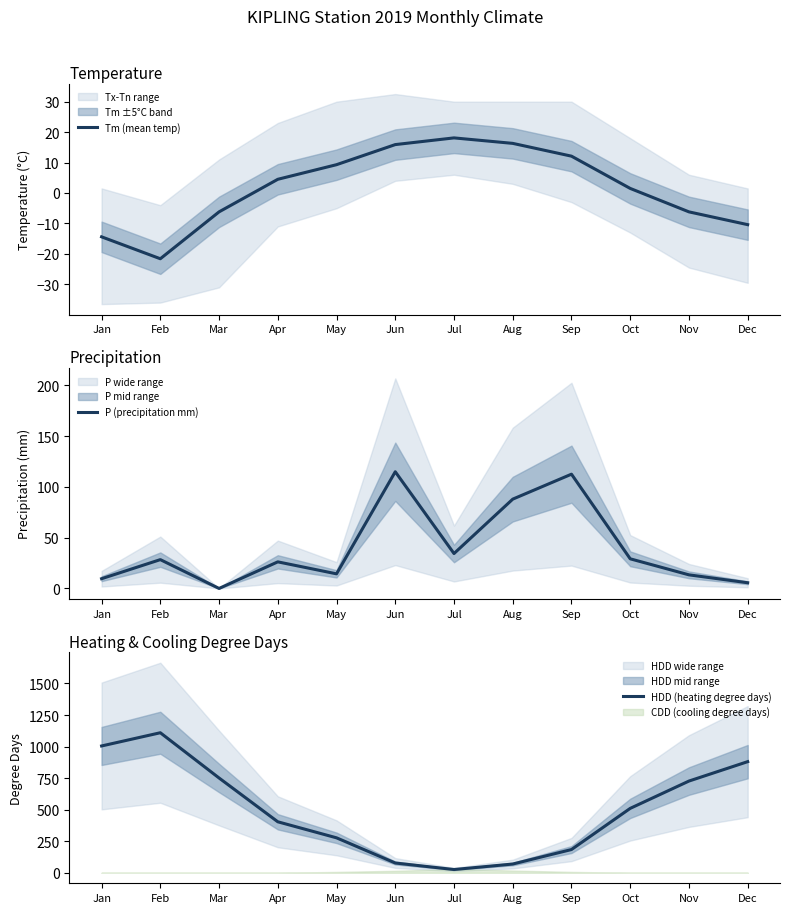

The HDD (heating degree days) series shows 880.5 at Dec. True or false?

True